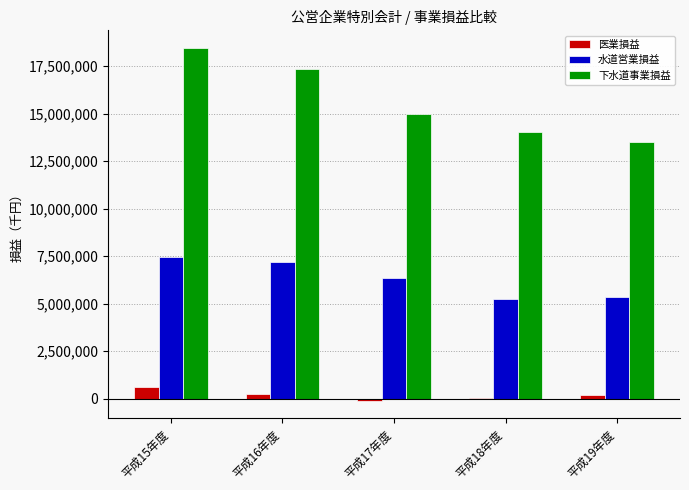

Are the bars horizontal?

No